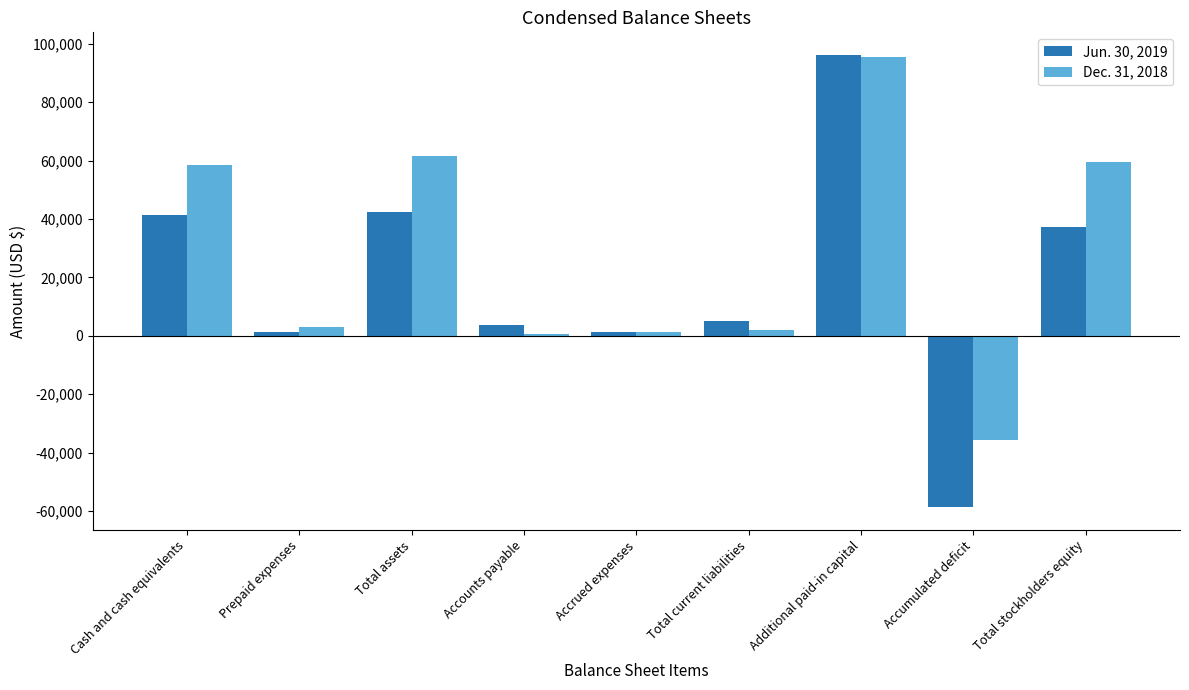

What is the value of the Dec. 31, 2018 bar at the 5th from the left?

1303